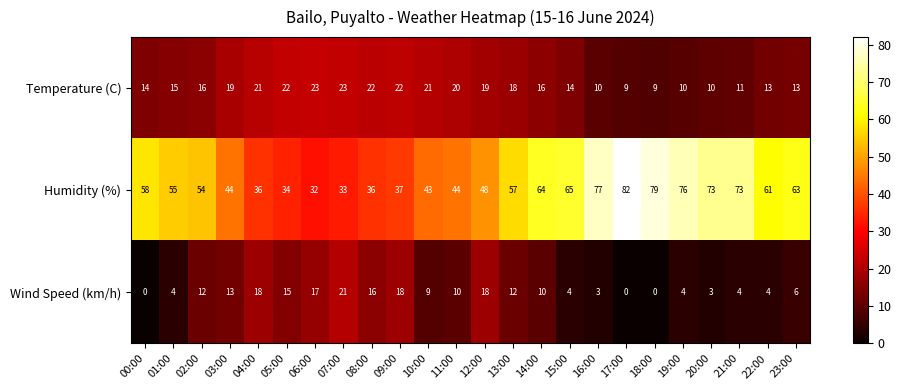

How many data points in Humidity (%) are less than 57?

12